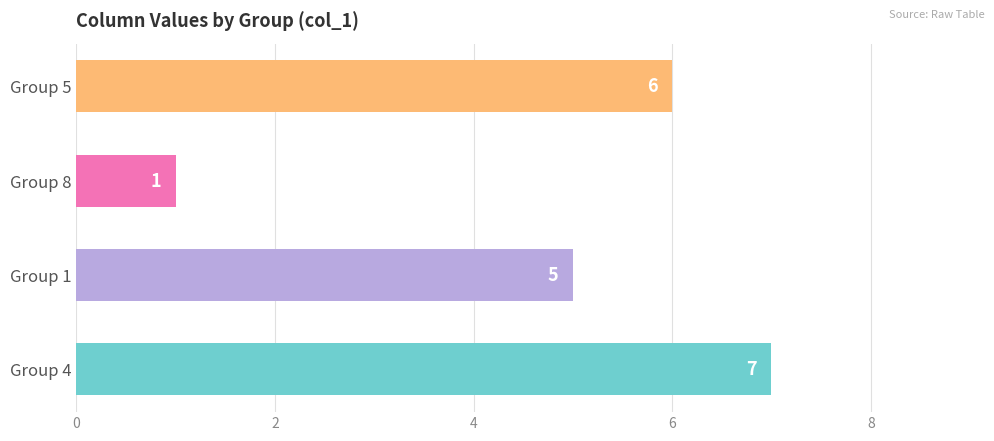

How many values are below 6?

2